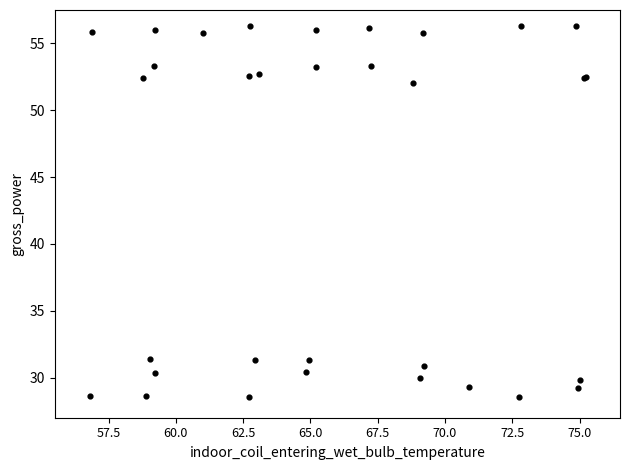

What Y value in the scatter plot is closest to 42?

52.0